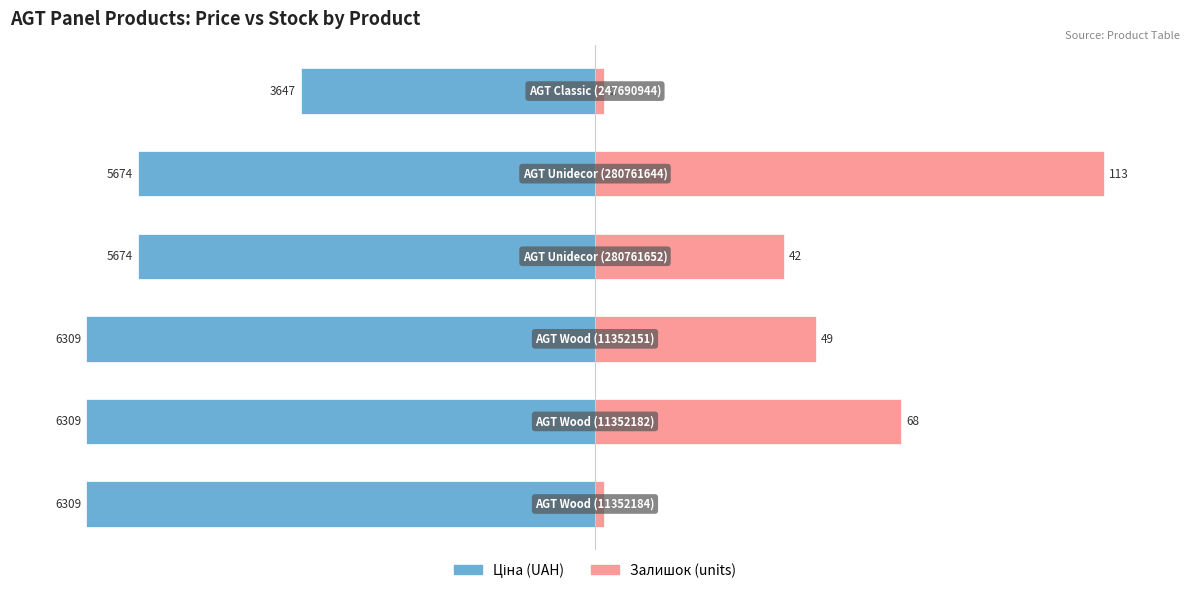

Between 1 and 0, which is larger?

1